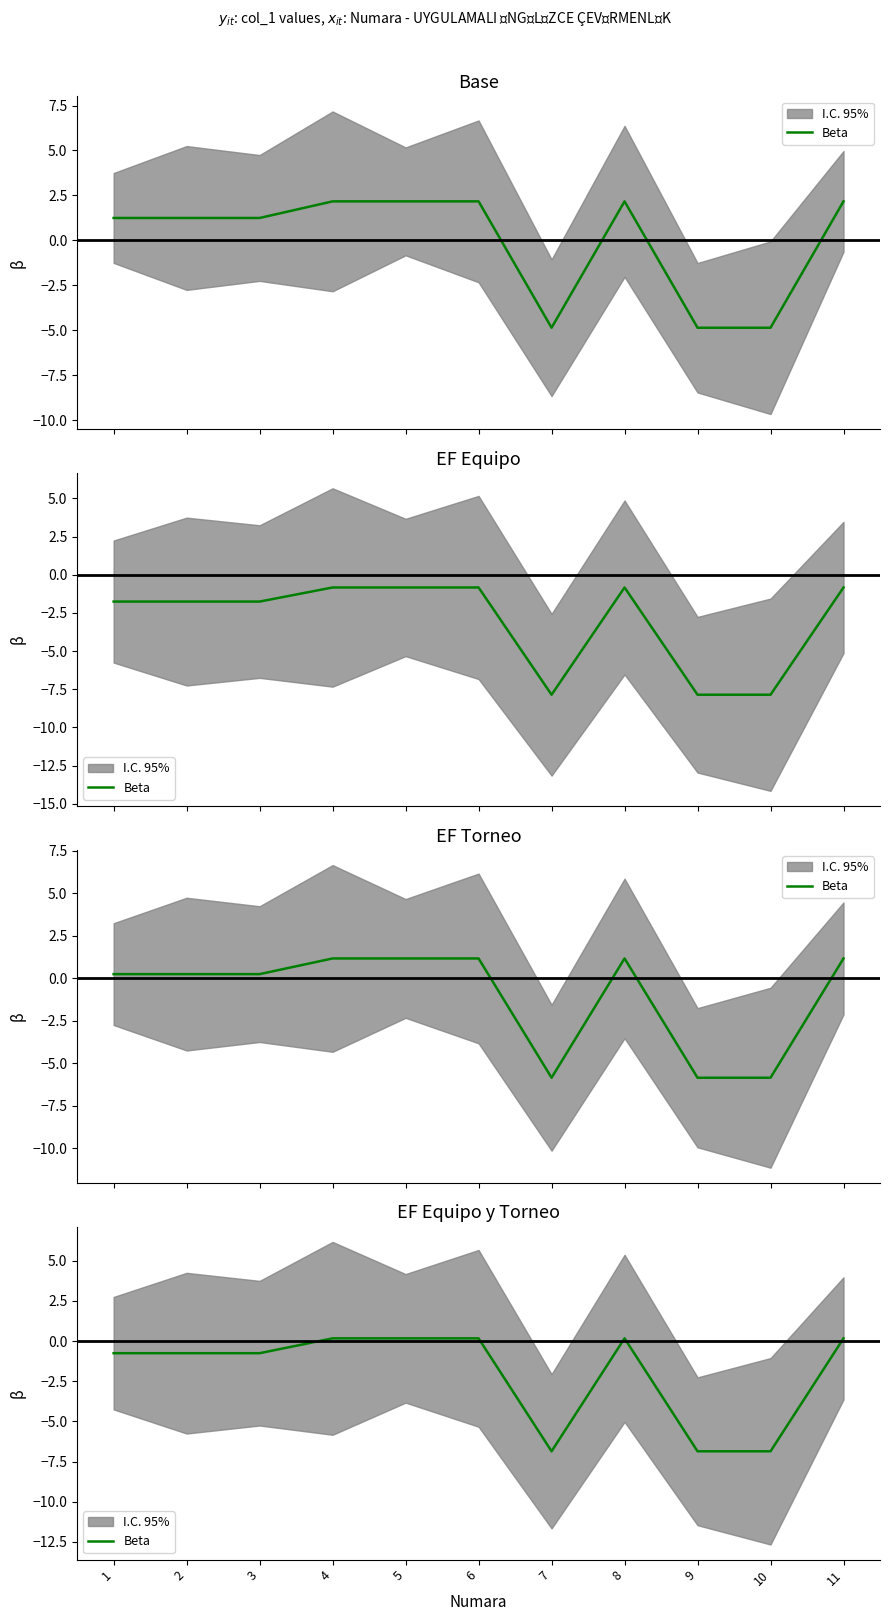

Where does the data first go above 0?

4